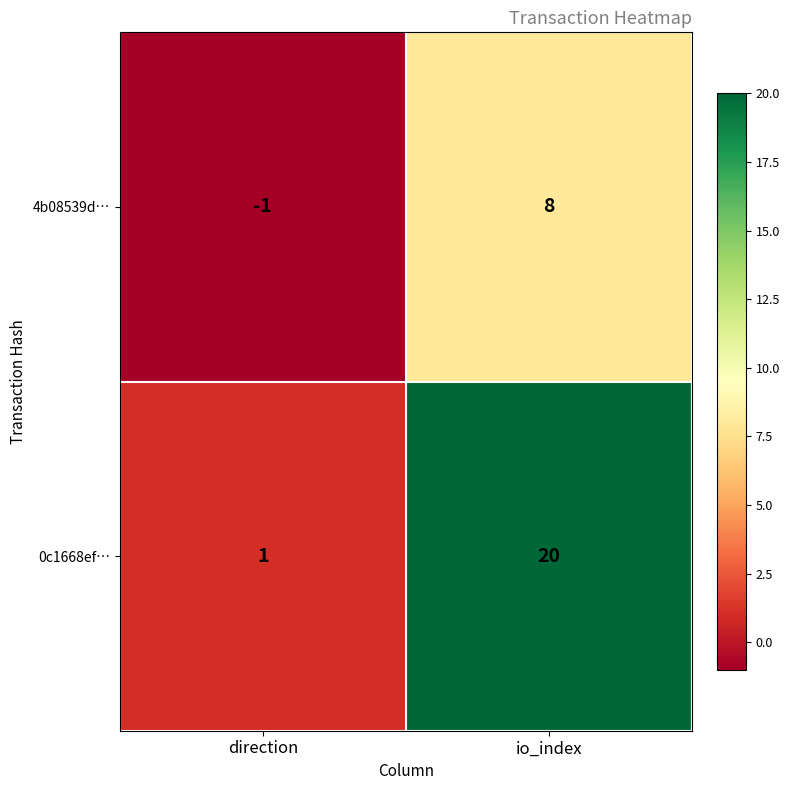

Rank the series at io_index from lowest to highest value.

4b08539d…, 0c1668ef…